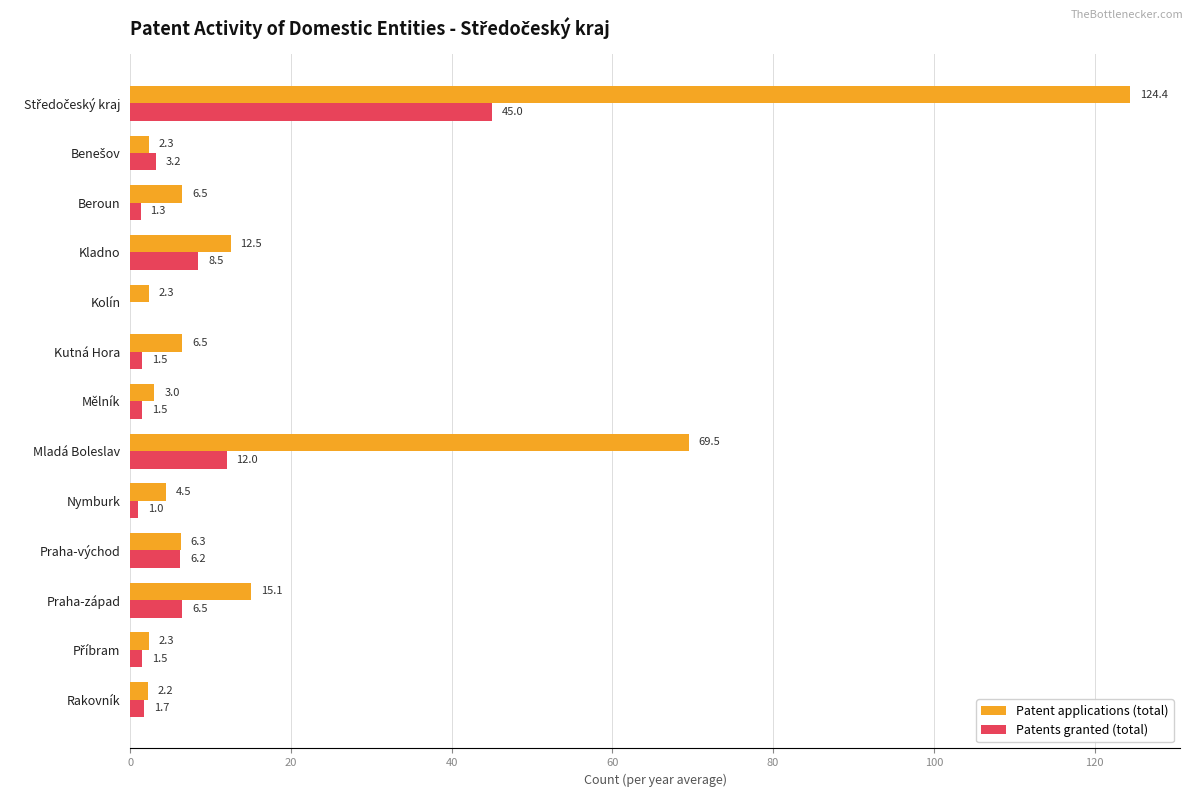

Is it true that Patent applications (total) equals 2.2 at Rakovník?

True